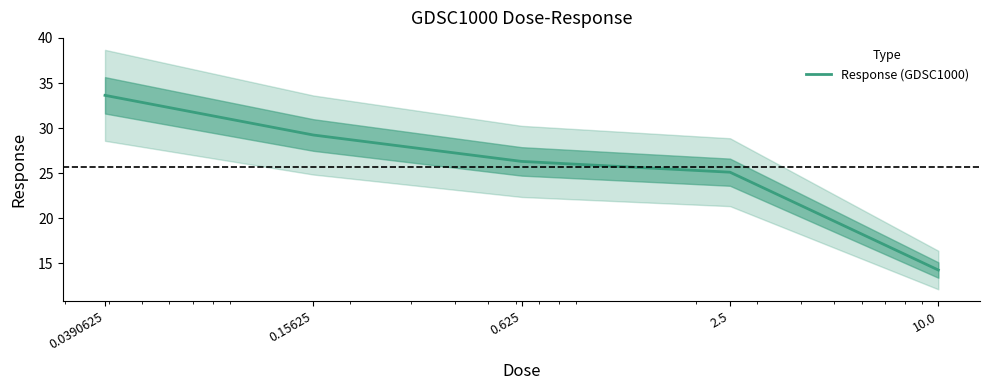

Reading left to right, transcribe all the data shown in this chart.

0.0390625=33.6	0.15625=29.2	0.625=26.3	2.5=25.1	10.0=14.3